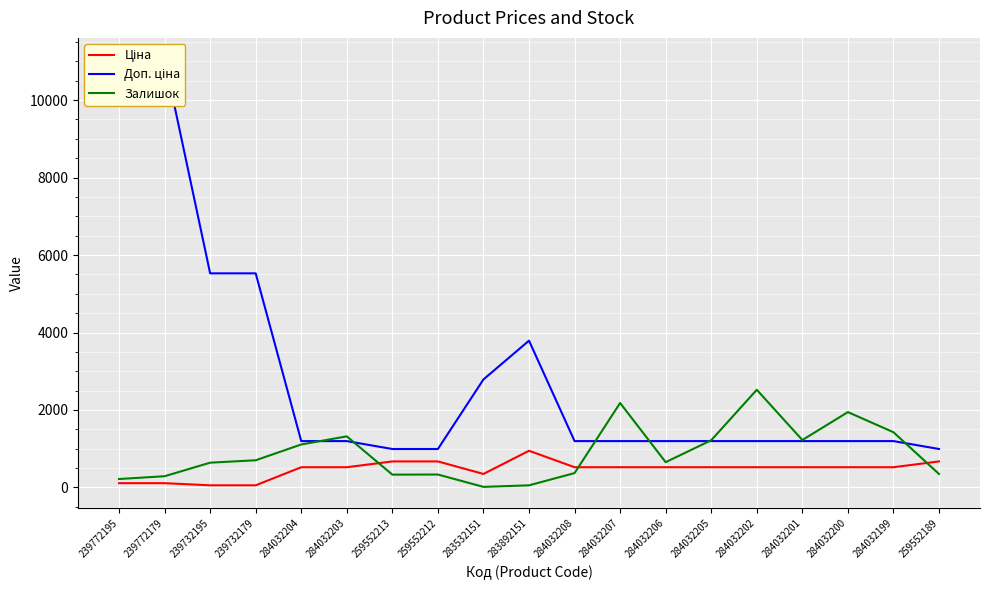

What is the label of the 9th point from the left?

283532151